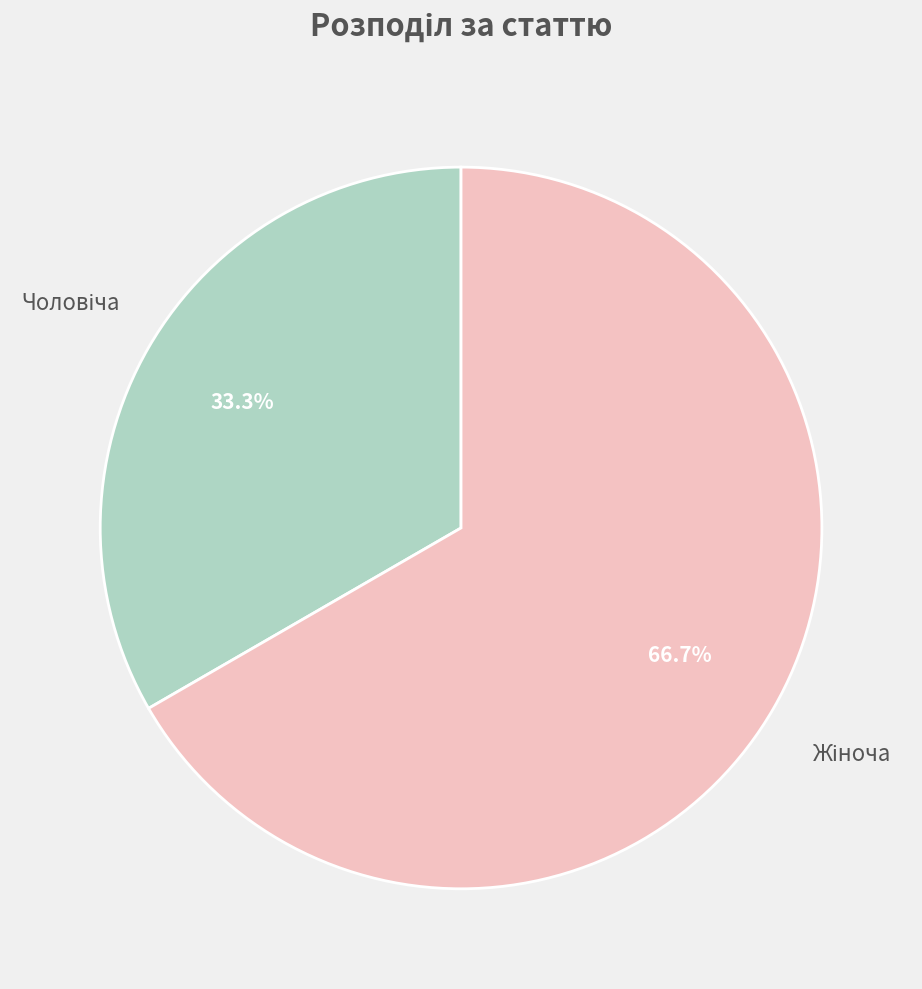

Is there any slice that represents more than half of the pie?

Yes